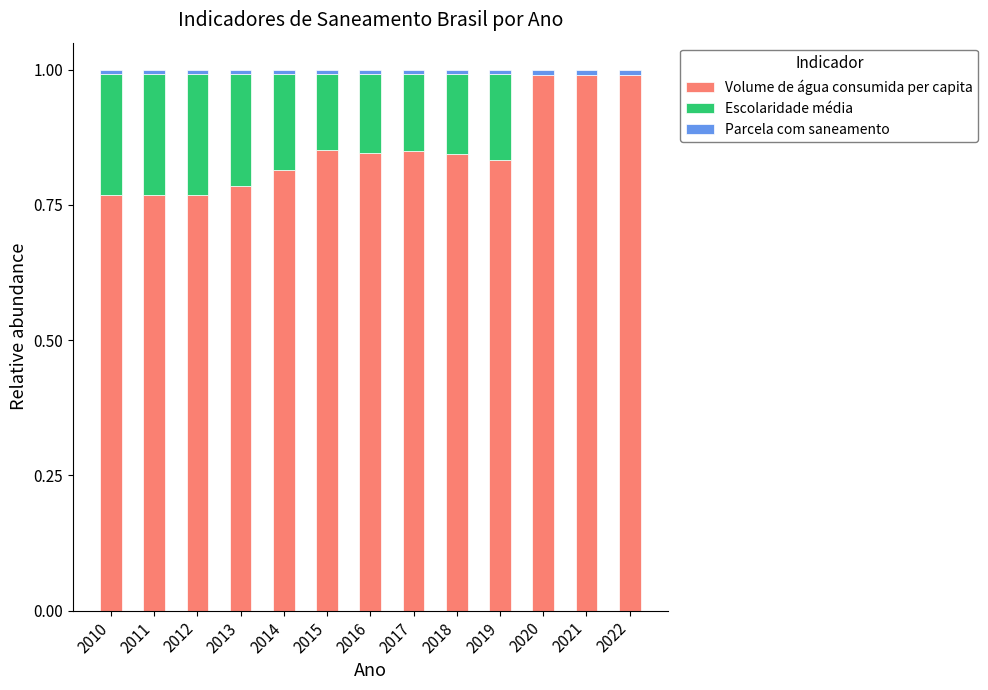

What is the sum of all Volume de água consumida per capita values?

11.1